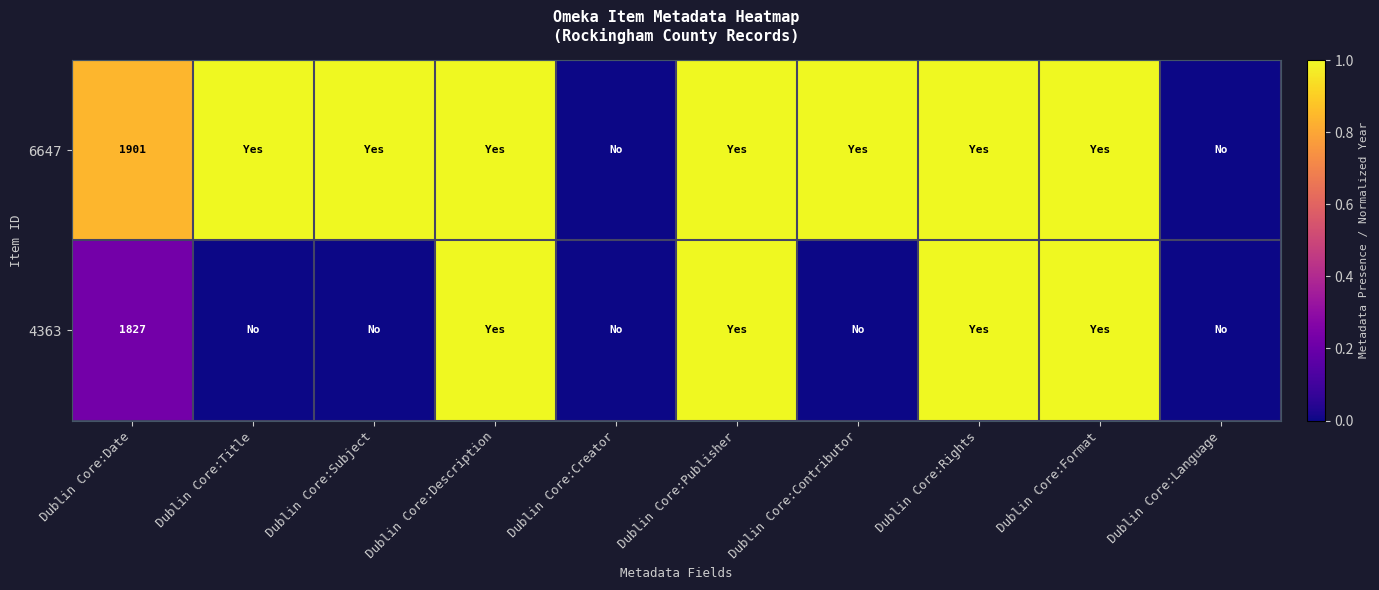

True or false: 6647 has a value of 2483 at Dublin Core:Date.

False